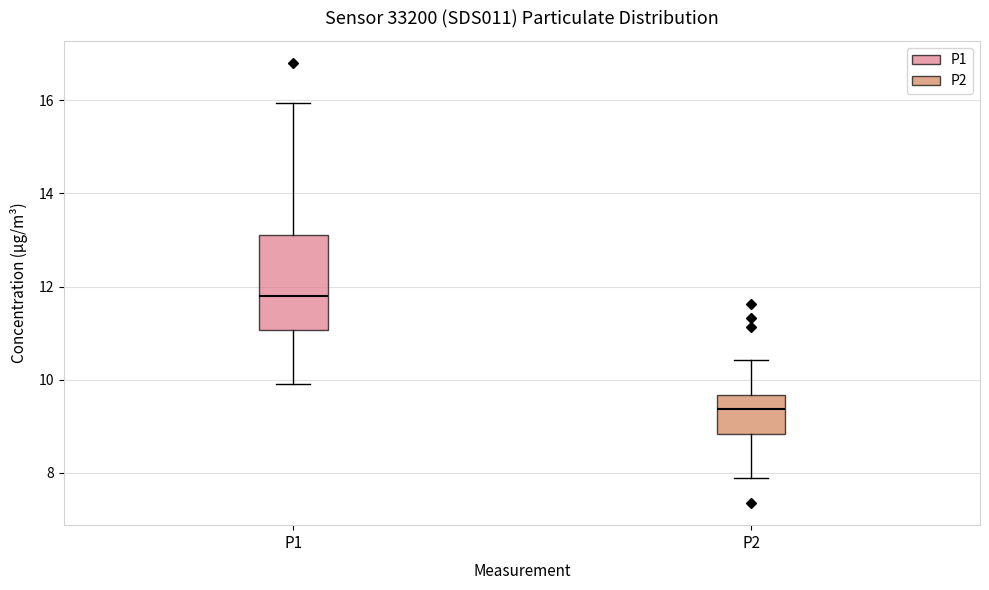

Where does the upper whisker of the box for P1 end on the y-axis? The values are not printed on the chart, so give them approximately, as read against the axis.

16.0